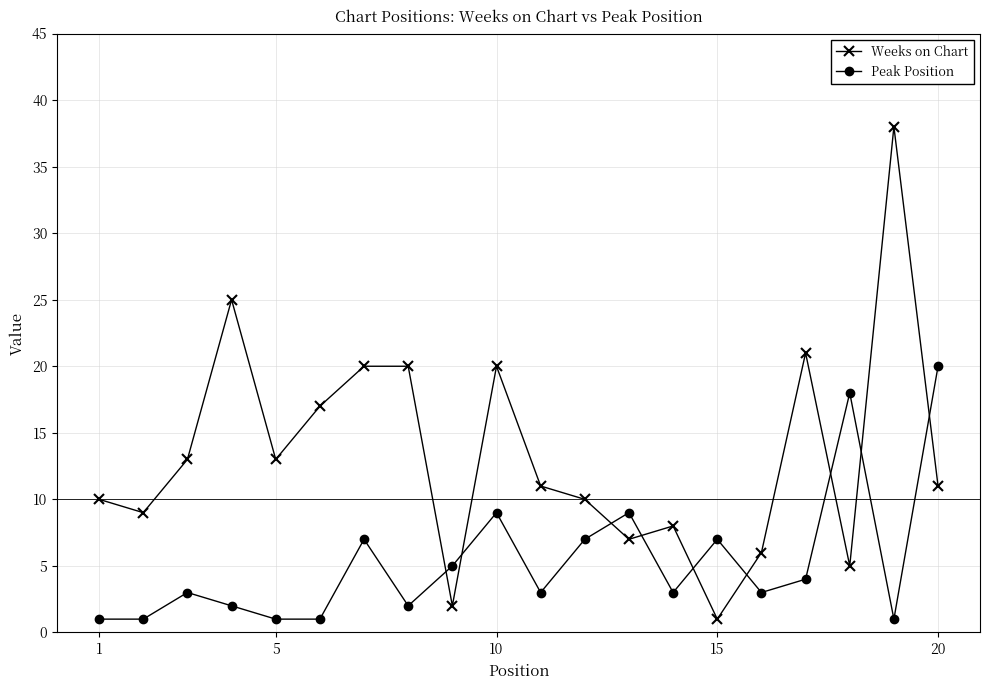

Which series has the largest total across all categories?

Weeks on Chart